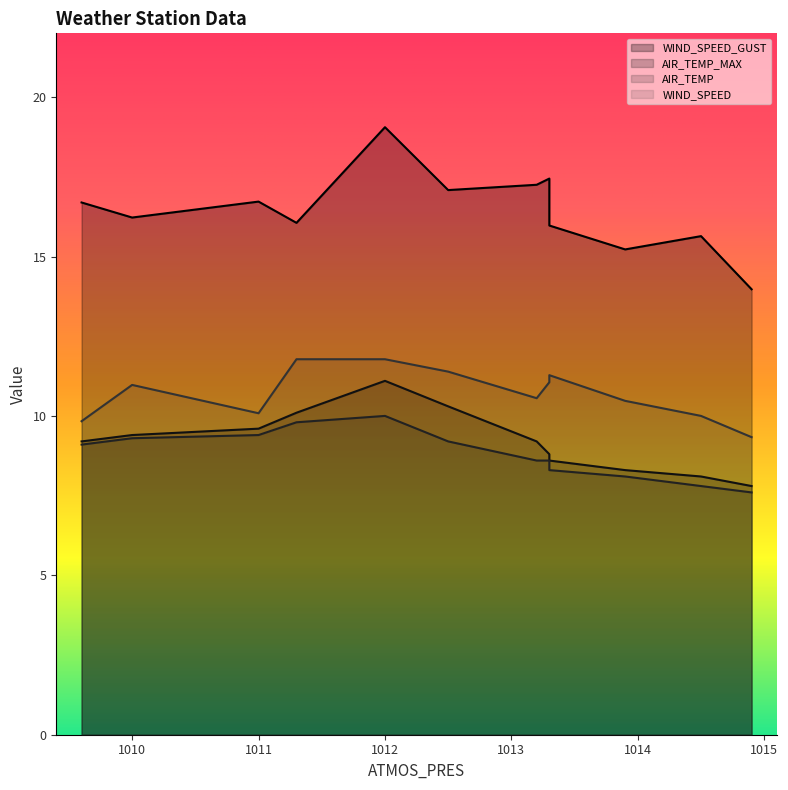

Is the value of AIR_TEMP_MAX at 1013.2 greater than the value of WIND_SPEED_GUST at 1013.3?

No